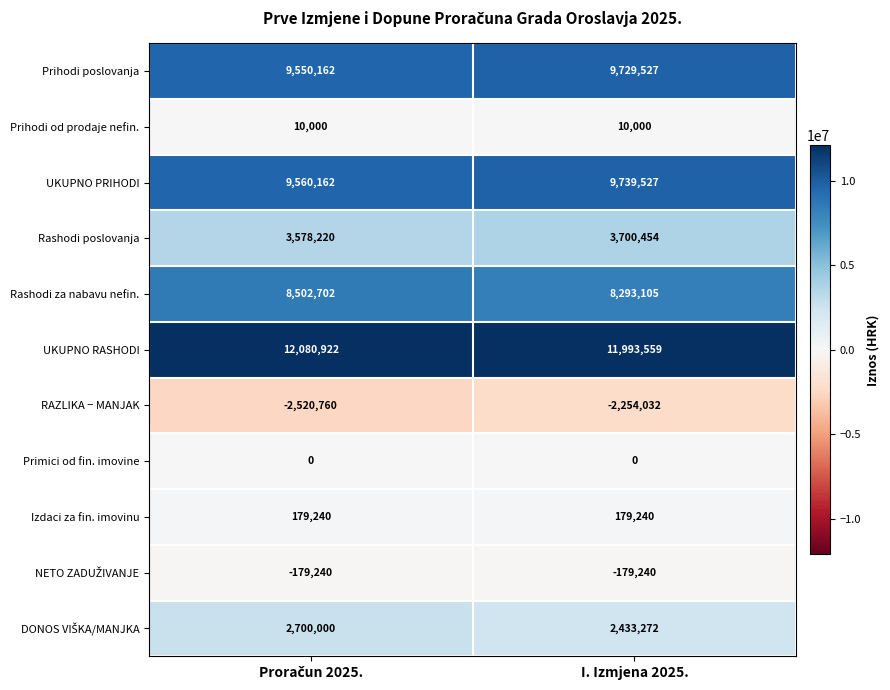

What is the difference between the highest and lowest values at I. Izmjena 2025.?

14247591